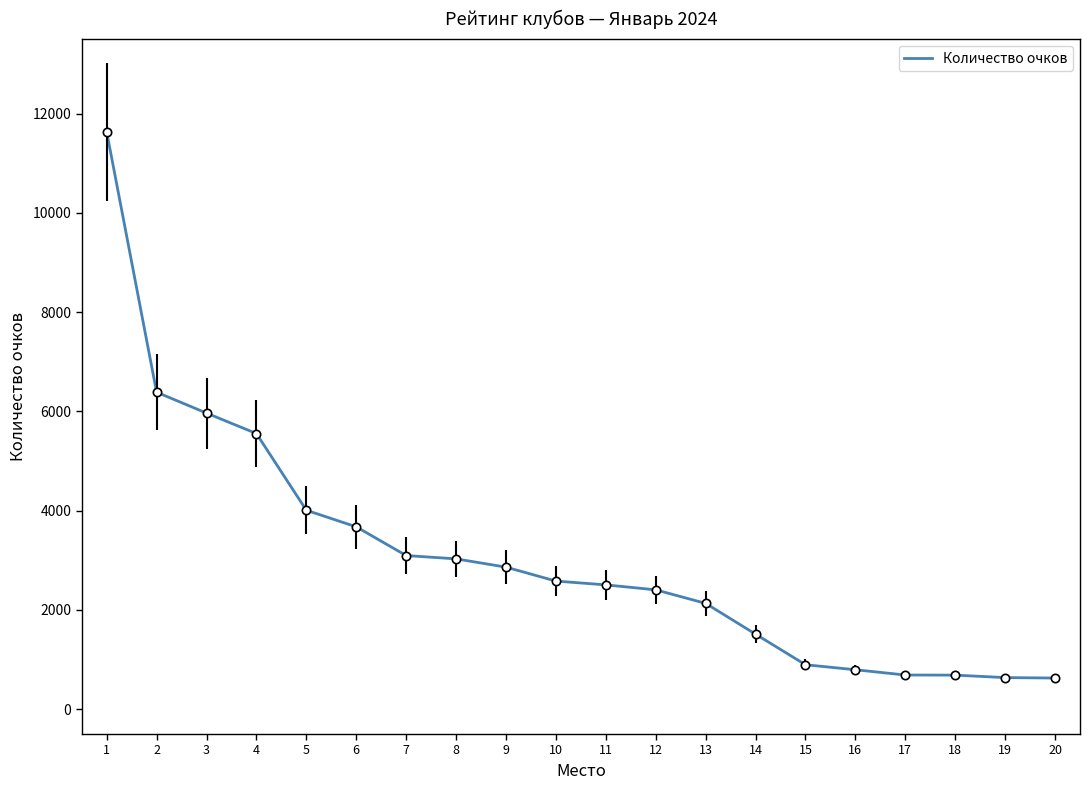

What is the change in value from 8 to 17?

-2340.0